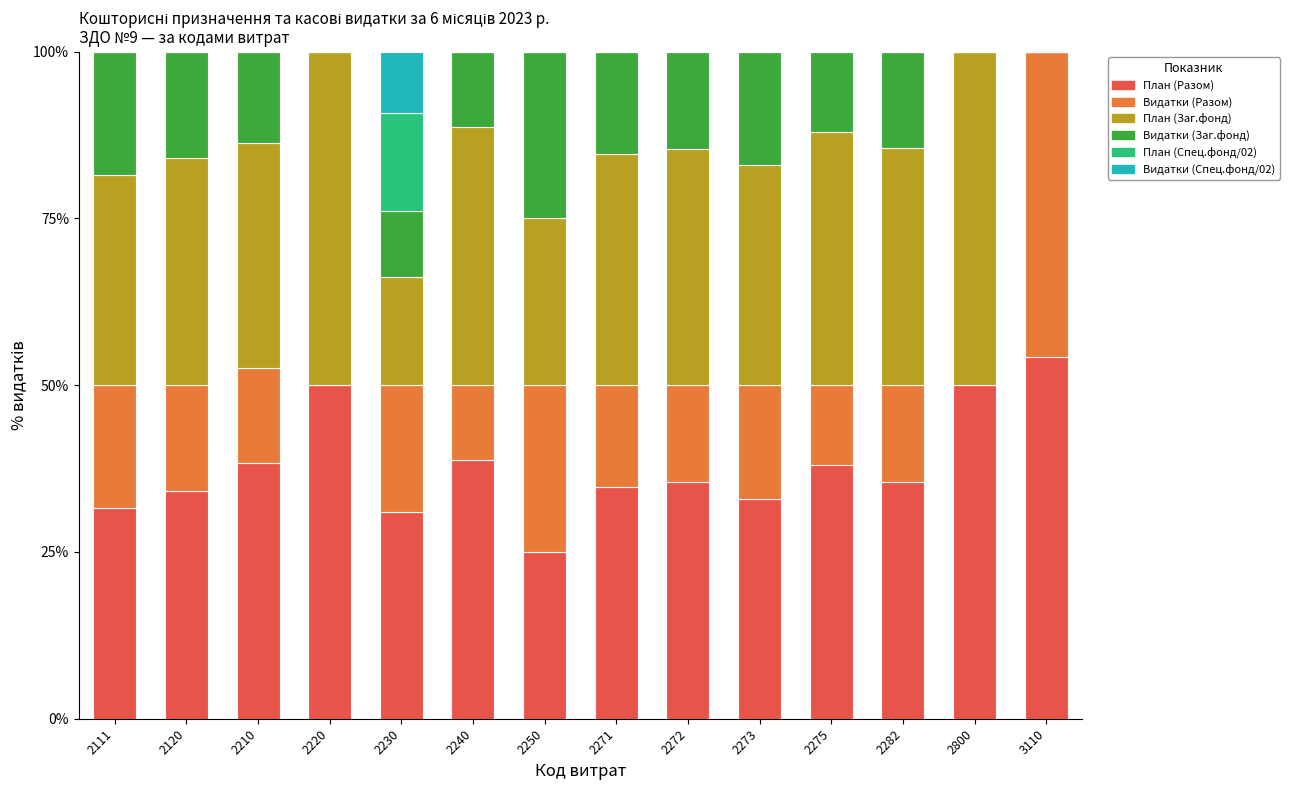

What is the total value across all series at 2271?

100.0